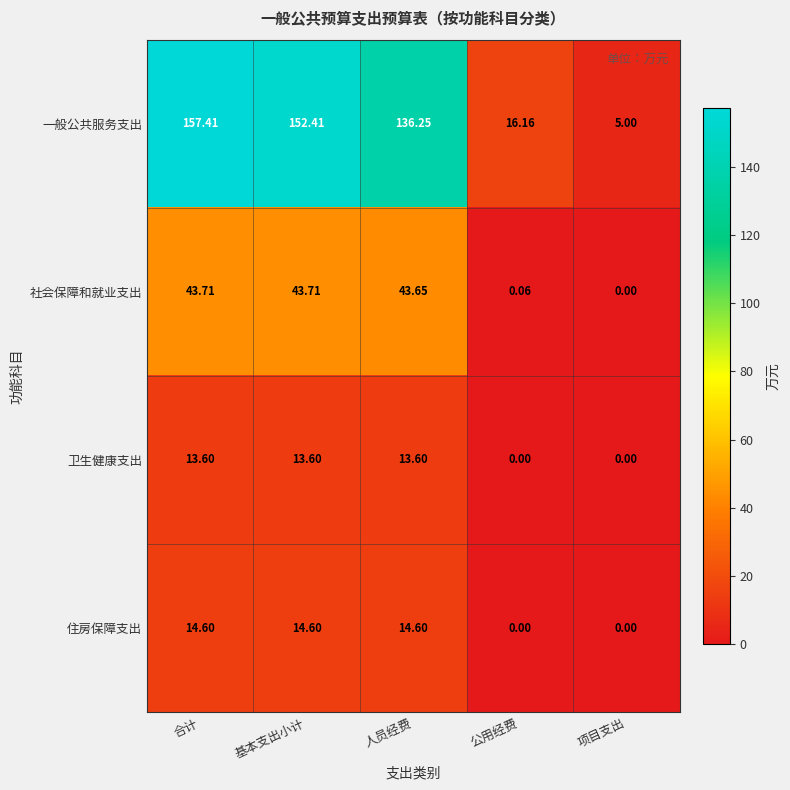

What is the total value across all series at 项目支出?

5.0